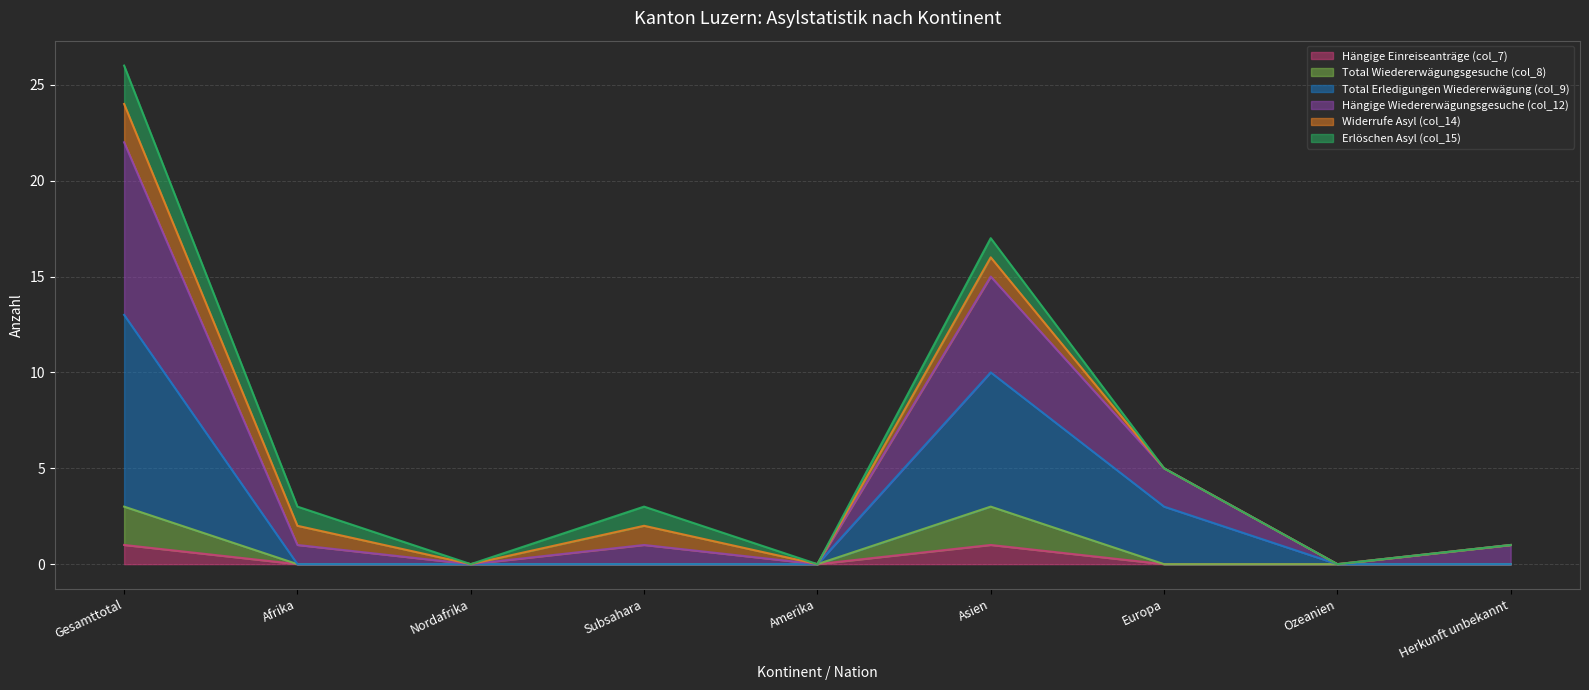

True or false: Total Wiedererwägungsgesuche (col_8) has a value of 1 at Ozeanien.

False